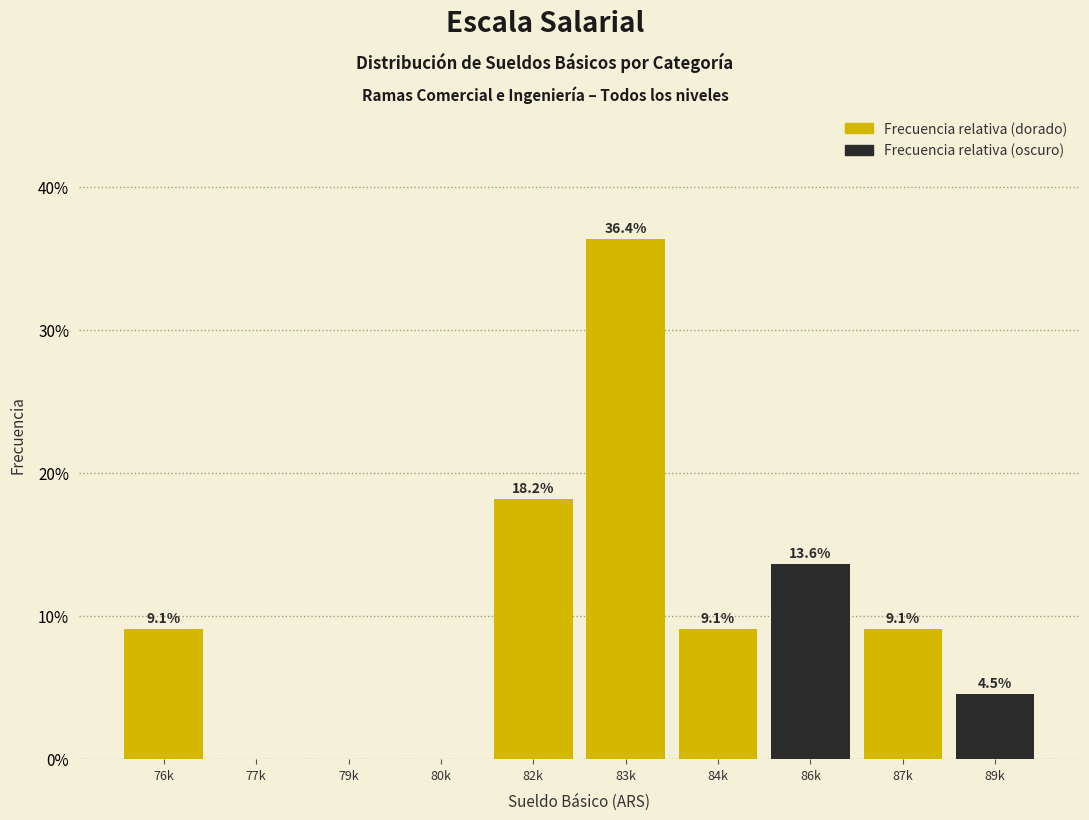

Reading left to right, transcribe all the data shown in this chart.

76k=9.1	77k=0.0	79k=0.0	80k=0.0	82k=18.2	83k=36.4	84k=9.1	86k=13.6	87k=9.1	89k=4.5